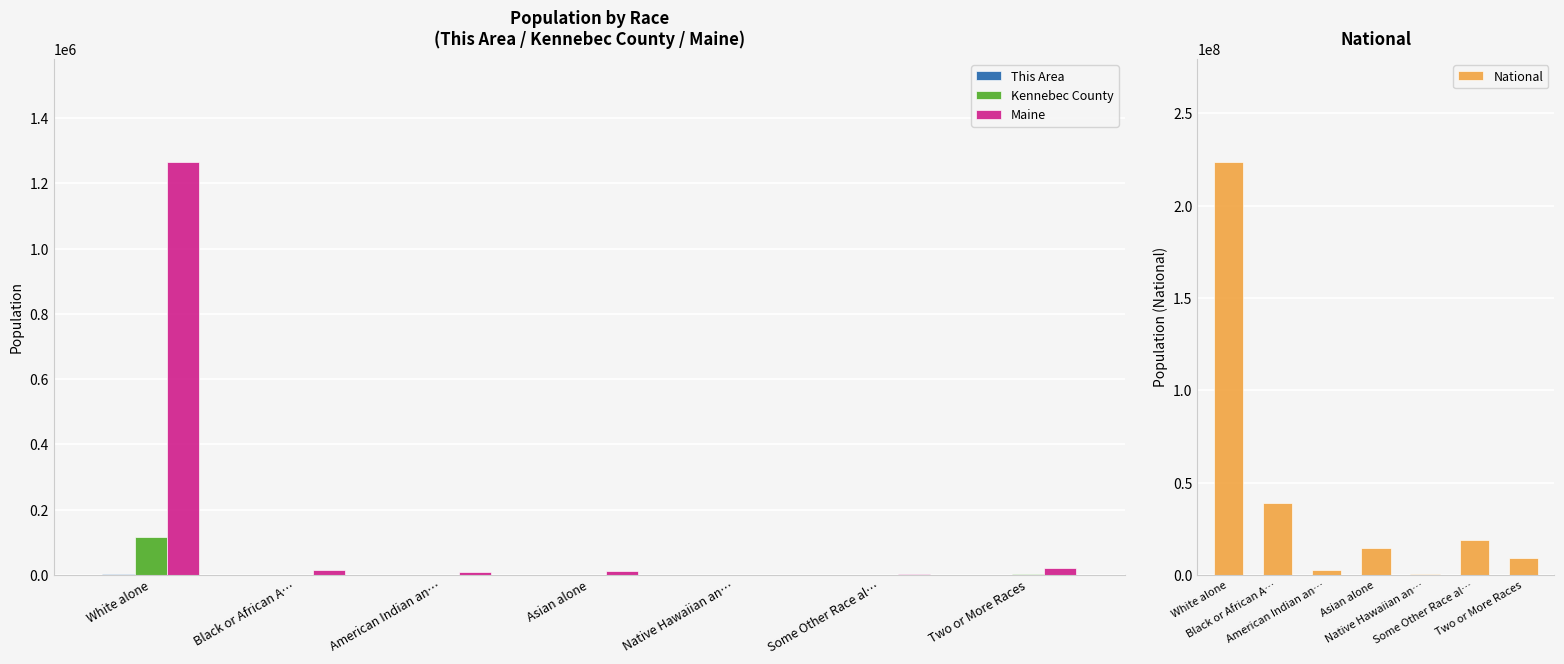

True or false: Maine has a value of 20941 at Two or More Races.

True